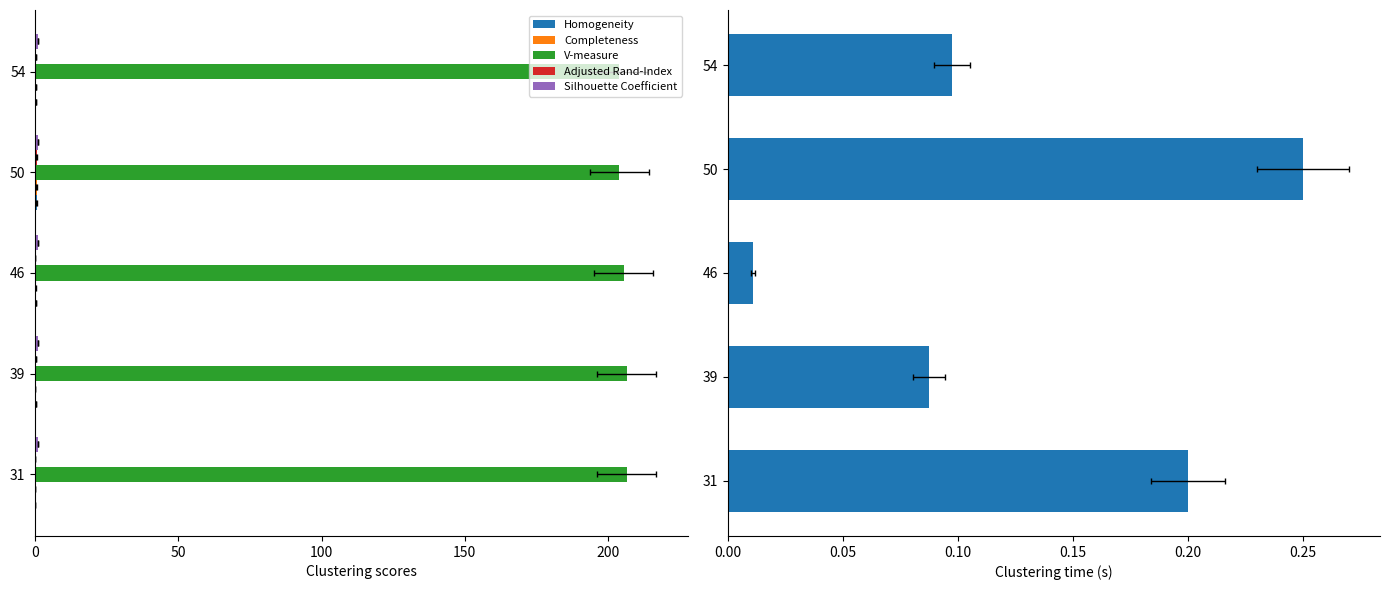

Count the number of data series in this chart.

6